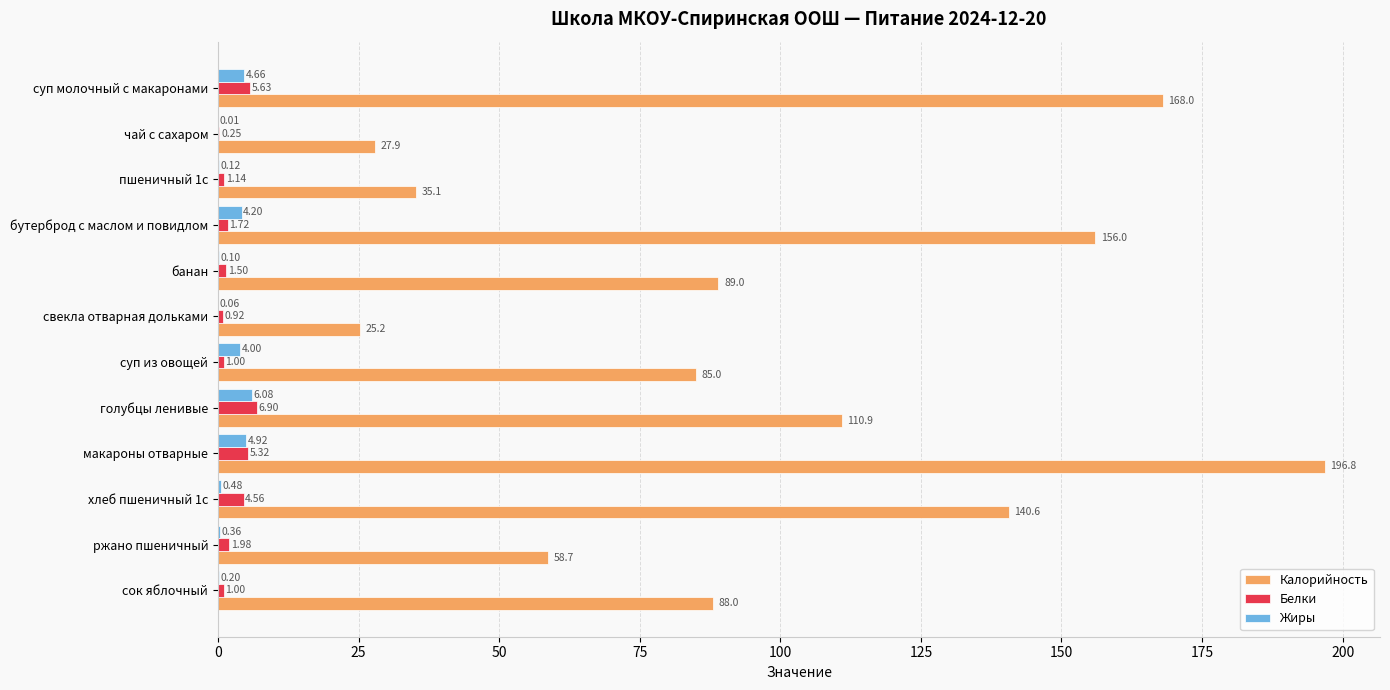

At which category is the sum across all series the highest?

макароны отварные